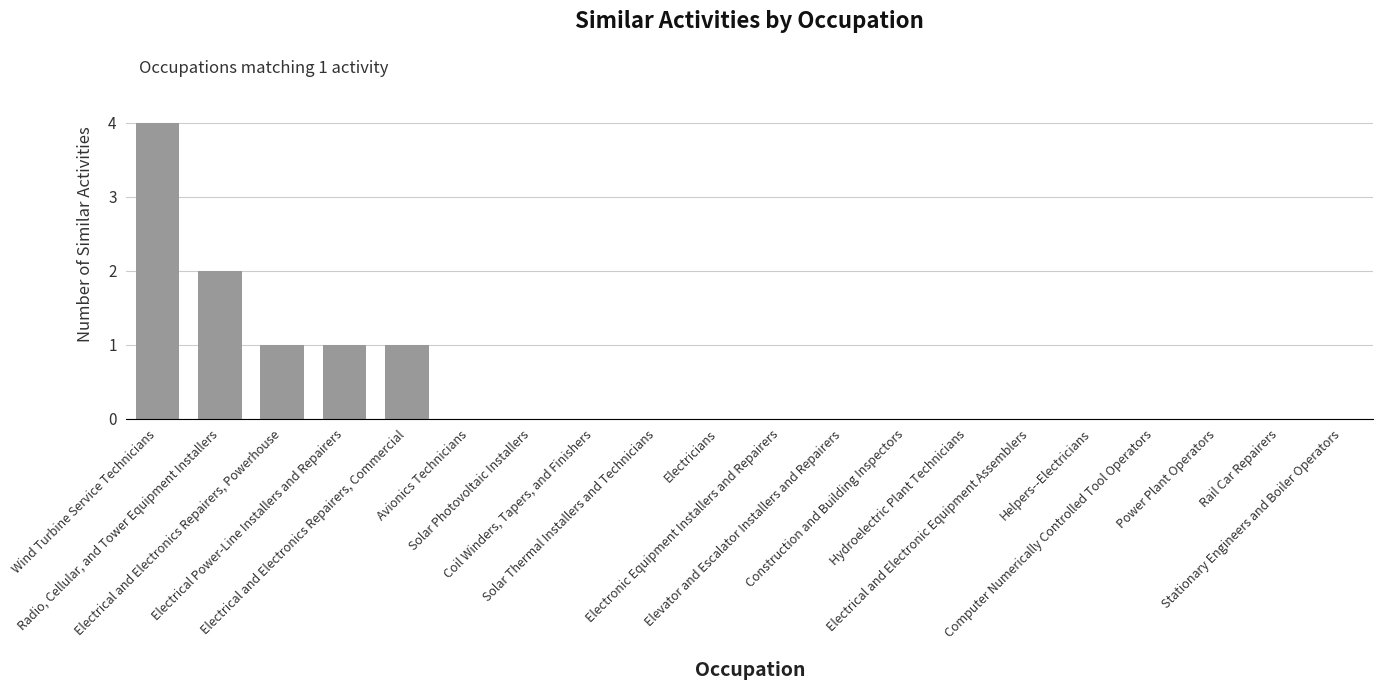

Is it true that the value at Solar Photovoltaic Installers is 0?

True